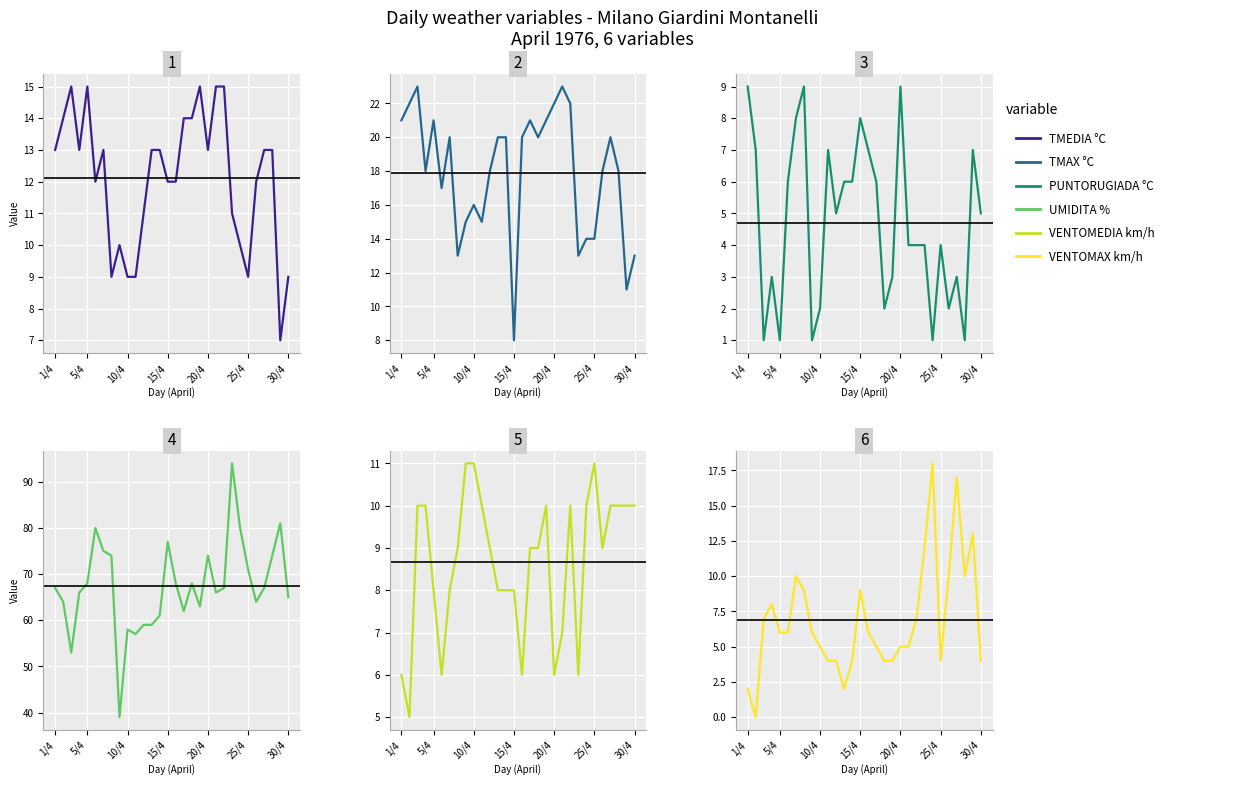

True or false: PUNTORUGIADA °C has more than 2 points higher than both neighbors.

True